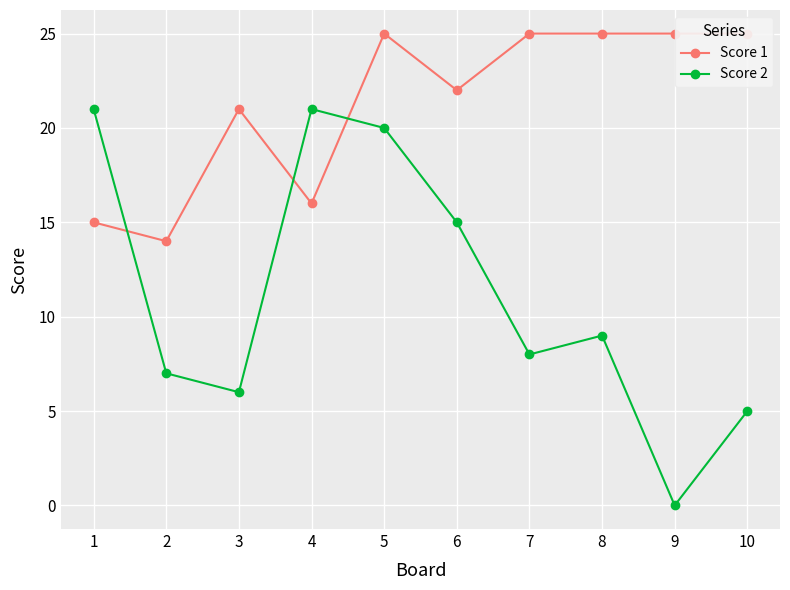

Where is Score 2 nearest to the value 10?

8